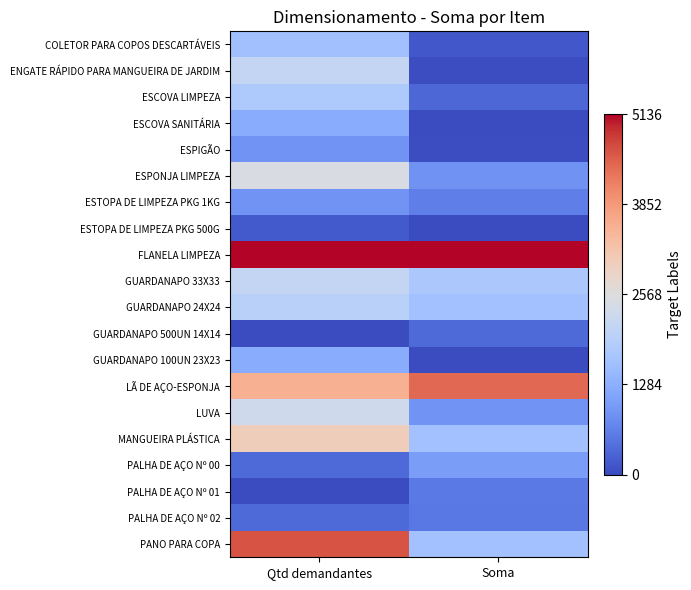

Reading right to left, extract all data points from this chart.

COLETOR PARA COPOS DESCARTÁVEIS: Soma=0.0	Qtd demandantes=0.3
ENGATE RÁPIDO PARA MANGUEIRA DE JARDIM: Soma=0.0	Qtd demandantes=0.4
ESCOVA LIMPEZA: Soma=0.1	Qtd demandantes=0.3
ESCOVA SANITÁRIA: Soma=0.0	Qtd demandantes=0.2
ESPIGÃO: Soma=0.0	Qtd demandantes=0.2
ESPONJA LIMPEZA: Soma=0.2	Qtd demandantes=0.5
ESTOPA DE LIMPEZA PKG 1KG: Soma=0.1	Qtd demandantes=0.2
ESTOPA DE LIMPEZA PKG 500G: Soma=0.0	Qtd demandantes=0.0
FLANELA LIMPEZA: Soma=1.0	Qtd demandantes=1.0
GUARDANAPO 33X33: Soma=0.3	Qtd demandantes=0.4
GUARDANAPO 24X24: Soma=0.3	Qtd demandantes=0.4
GUARDANAPO 500UN 14X14: Soma=0.1	Qtd demandantes=0.0
GUARDANAPO 100UN 23X23: Soma=0.0	Qtd demandantes=0.2
LÃ DE AÇO-ESPONJA: Soma=0.9	Qtd demandantes=0.7
LUVA: Soma=0.2	Qtd demandantes=0.4
MANGUEIRA PLÁSTICA: Soma=0.3	Qtd demandantes=0.6
PALHA DE AÇO Nº 00: Soma=0.2	Qtd demandantes=0.1
PALHA DE AÇO Nº 01: Soma=0.1	Qtd demandantes=0.0
PALHA DE AÇO Nº 02: Soma=0.1	Qtd demandantes=0.1
PANO PARA COPA: Soma=0.3	Qtd demandantes=0.9